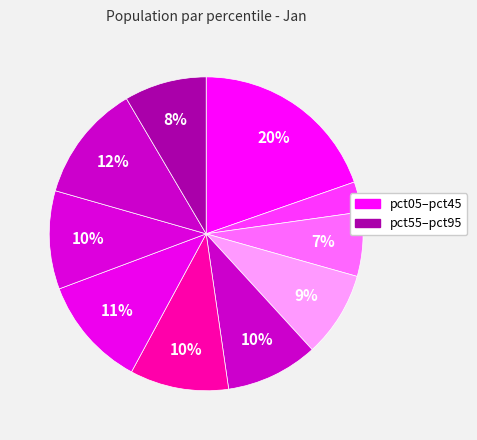

How many segments does this pie chart have?

10